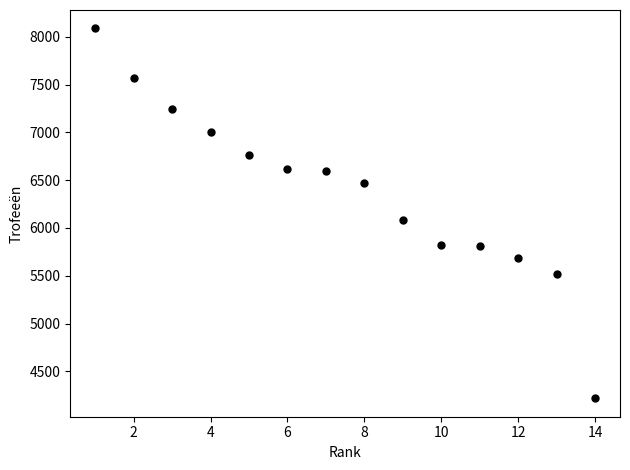

What is the range of X values (max minus min)?

13